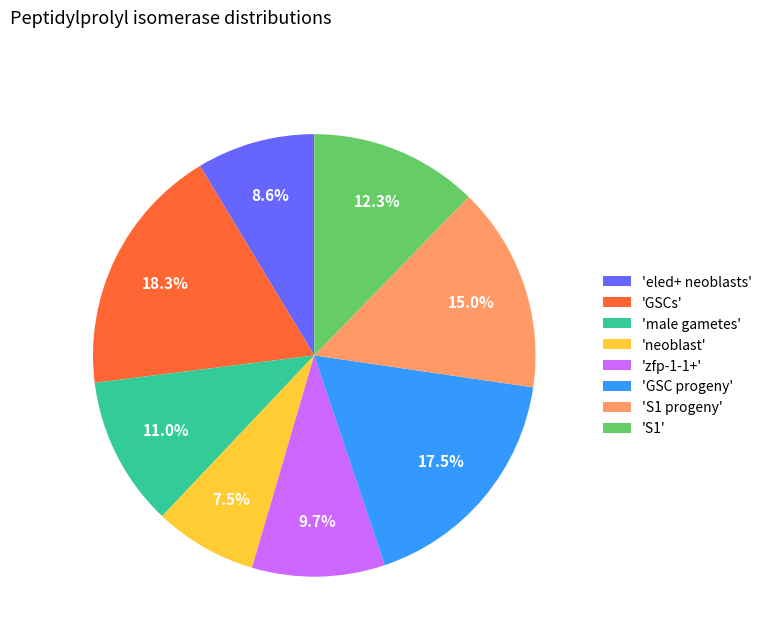

How many slices are in this pie chart?

8